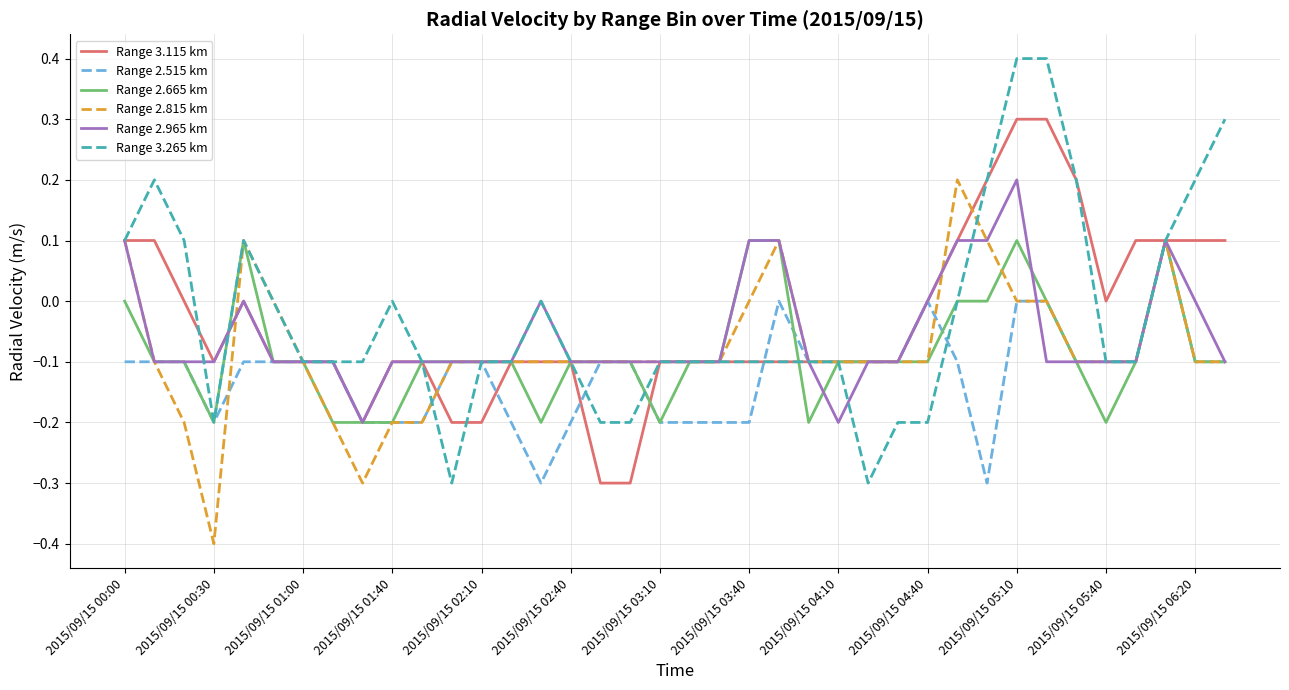

What is the maximum value for Range 3.265 km?

0.4